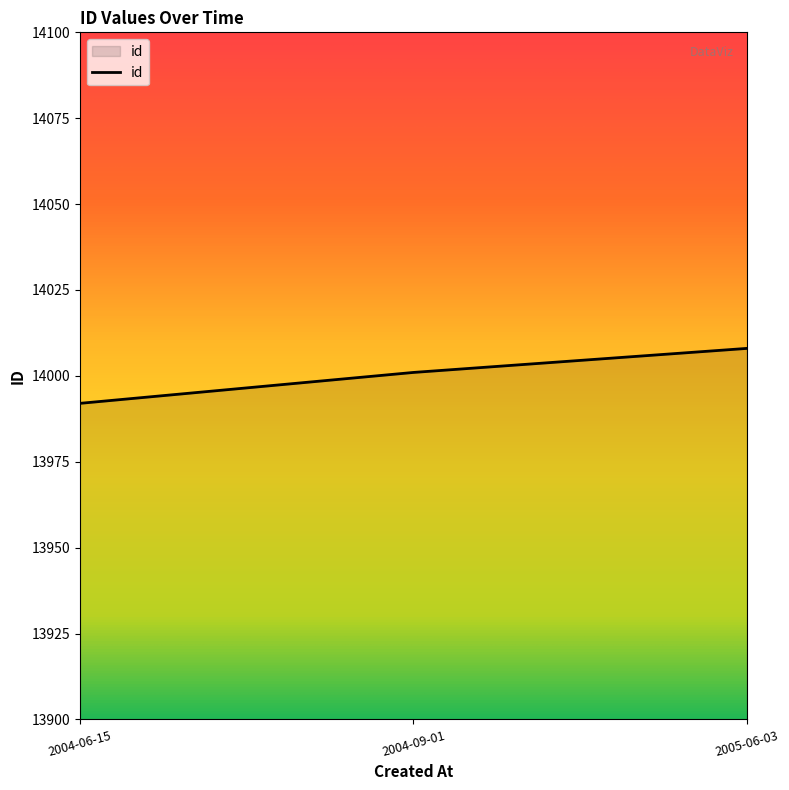

Which label corresponds to the largest value in the chart?

2005-06-03